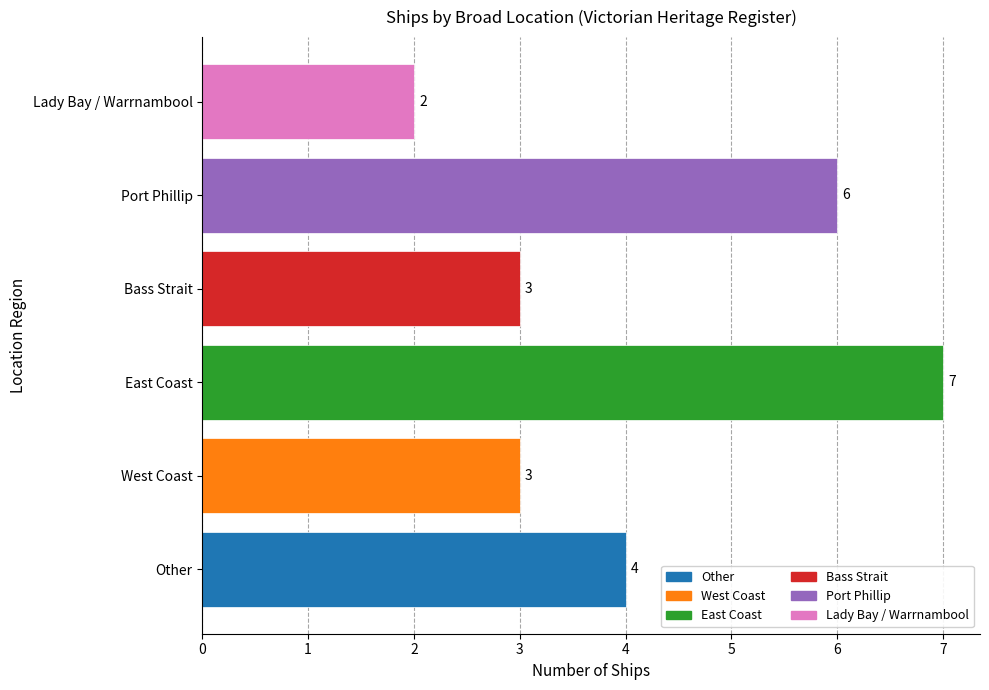

What is the approximate value at Port Phillip?

6